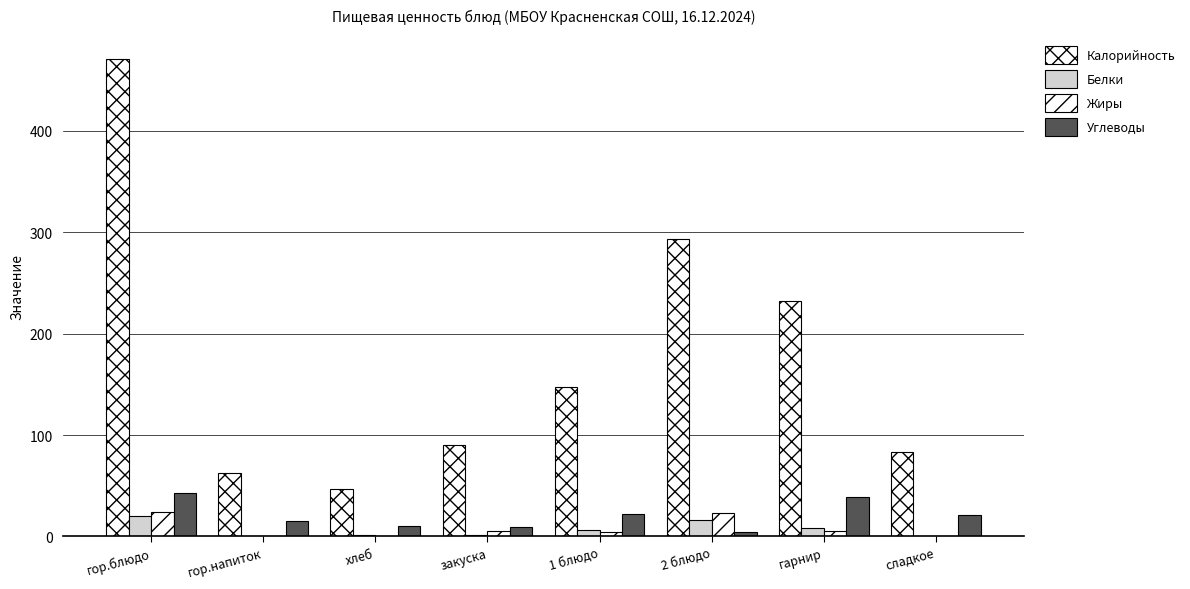

At which category is the sum across all series the highest?

гор.блюдо